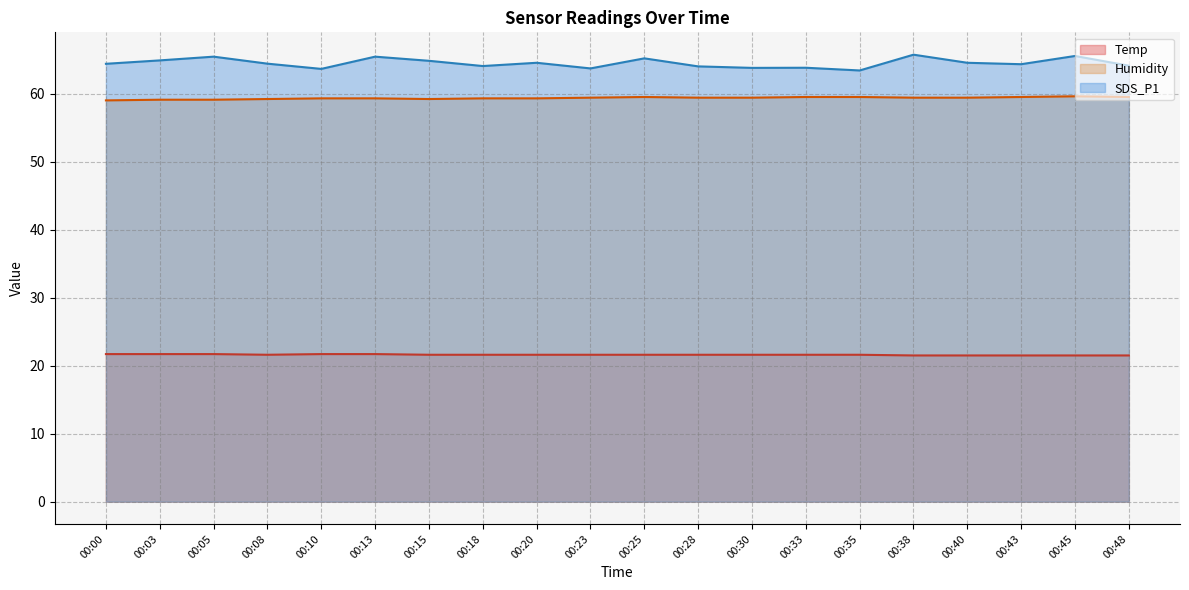

At which category is the sum across all series the highest?

00:45